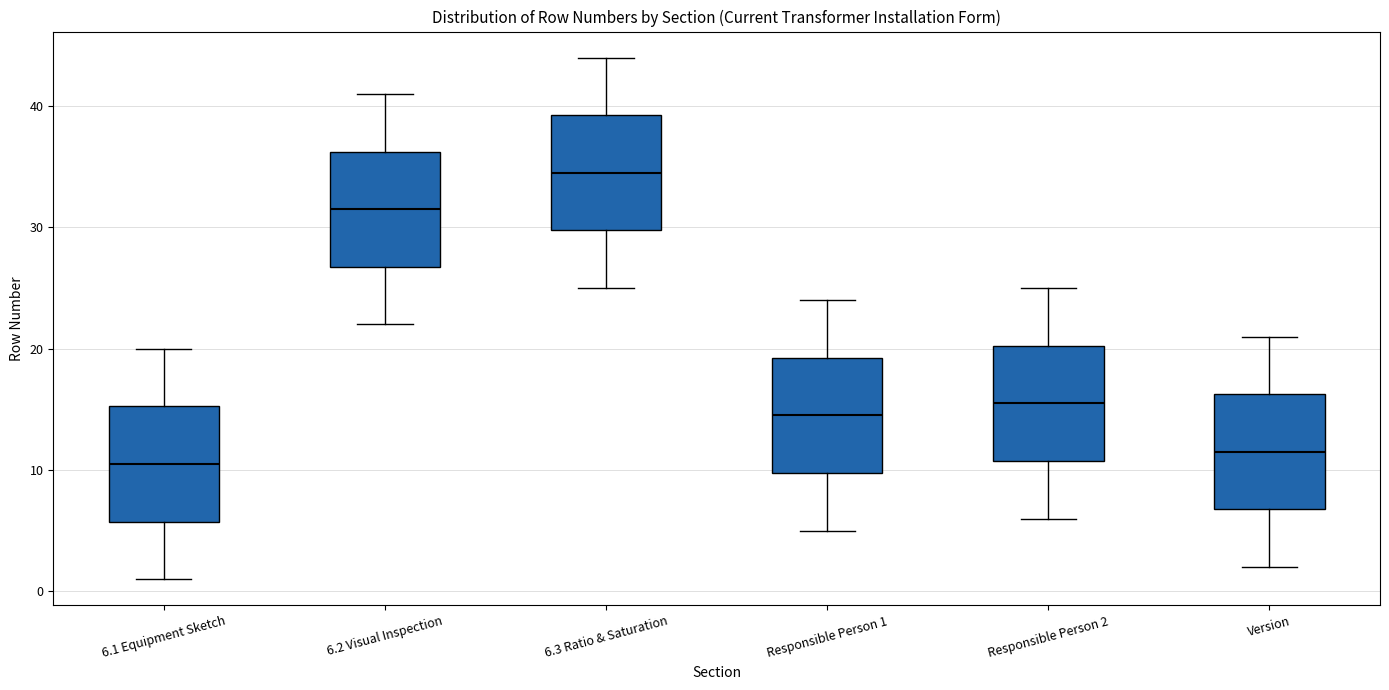

Reading left to right, read every box against the y-axis: the position of its median line, the range the box covers, and the ends of its whiskers. The values are not printed on the chart, so give them approximately, as read against the axis.

6.1 Equipment Sketch: median 11, box 6 to 15, whiskers 1 to 20
6.2 Visual Inspection: median 32, box 27 to 36, whiskers 22 to 41
6.3 Ratio & Saturation: median 35, box 30 to 39, whiskers 25 to 44
Responsible Person 1: median 15, box 10 to 19, whiskers 5 to 24
Responsible Person 2: median 16, box 11 to 20, whiskers 6 to 25
Version: median 12, box 7 to 16, whiskers 2 to 21